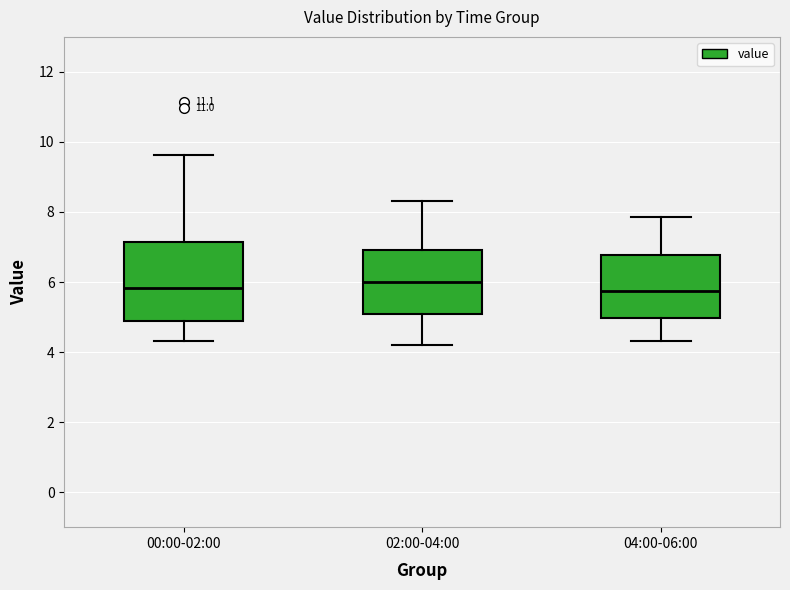

Reading left to right, read every box against the y-axis: the position of its median line, the range the box covers, and the ends of its whiskers. The values are not printed on the chart, so give them approximately, as read against the axis.

00:00-02:00: median 5.8, box 4.8 to 7.2, whiskers 4.4 to 9.6
02:00-04:00: median 6.0, box 5.2 to 7.0, whiskers 4.2 to 8.4
04:00-06:00: median 5.8, box 5.0 to 6.8, whiskers 4.4 to 7.8